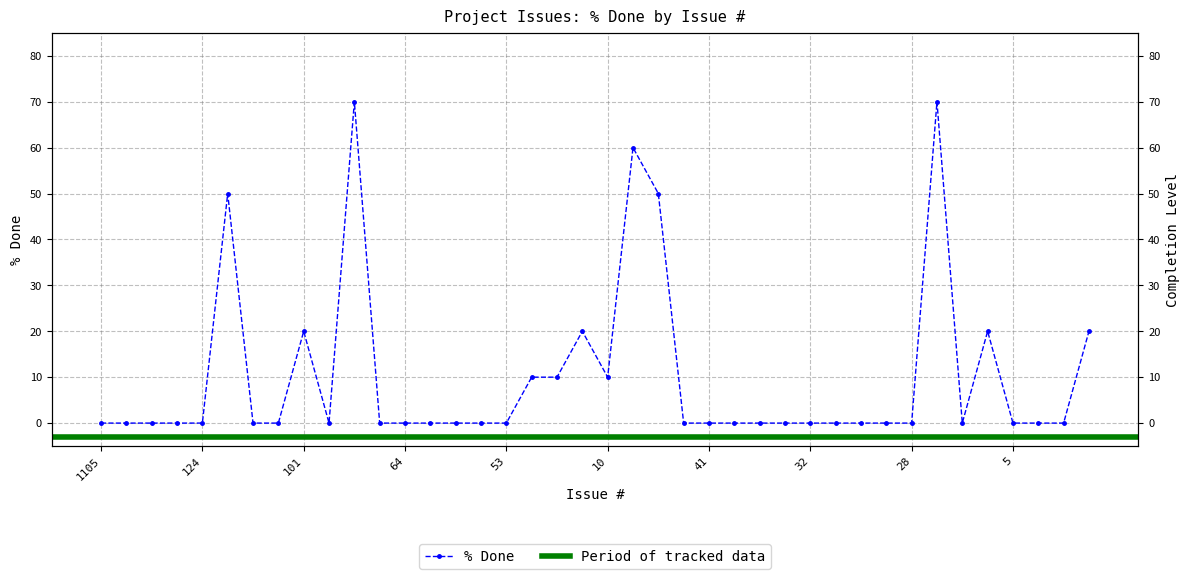

How many lines are shown in the chart?

1